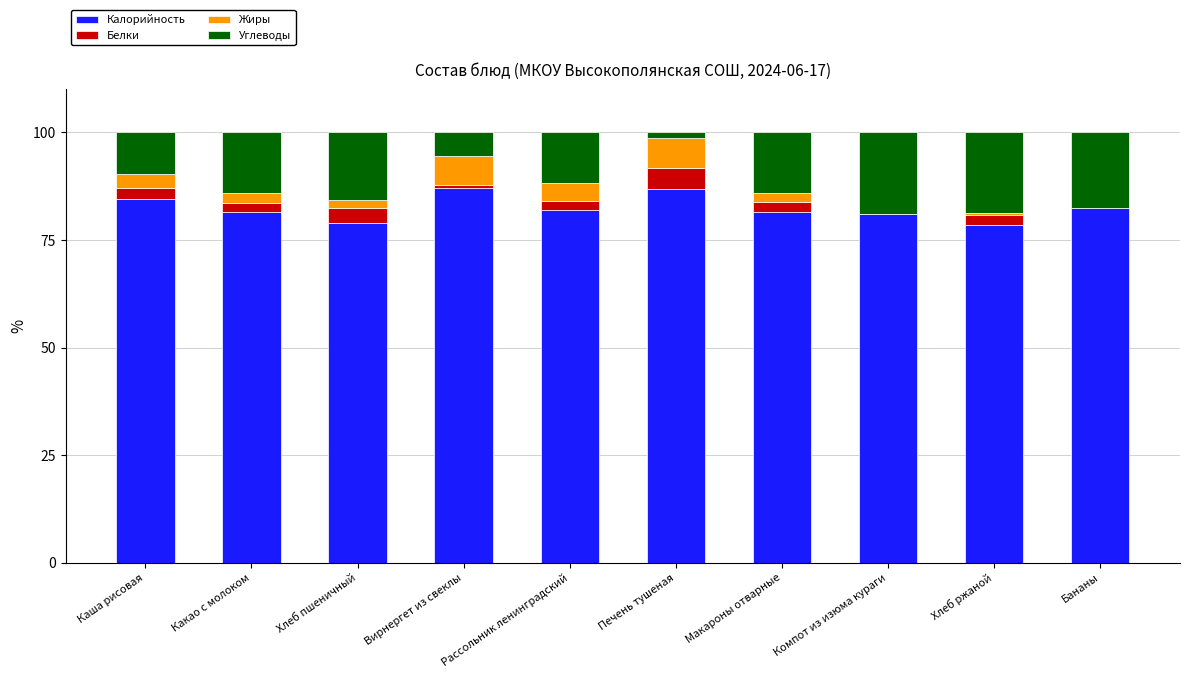

What is the total value across all series at Рассольник ленинградский?

100.0